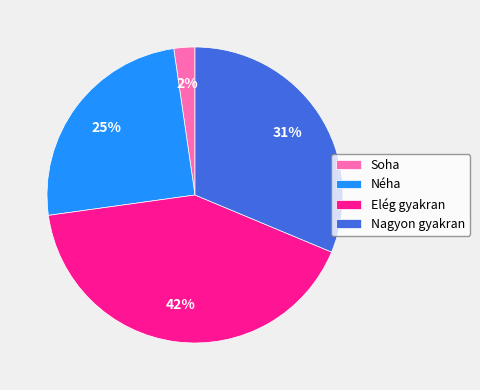

The Elég gyakran slice represents 42% of the pie. True or false?

True